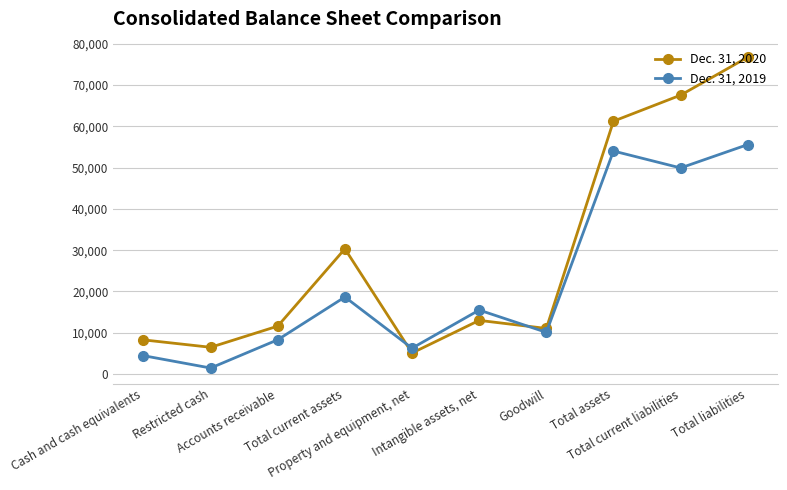

Reading left to right, list all the values displayed in this chart.

Dec. 31, 2020: Cash and cash equivalents=8275	Restricted cash=6479	Accounts receivable=11608	Total current assets=30334	Property and equipment, net=5090	Intangible assets, net=12998	Goodwill=11043	Total assets=61258	Total current liabilities=67567	Total liabilities=76760
Dec. 31, 2019: Cash and cash equivalents=4447	Restricted cash=1455	Accounts receivable=8307	Total current assets=18662	Property and equipment, net=6262	Intangible assets, net=15500	Goodwill=10099	Total assets=54028	Total current liabilities=49934	Total liabilities=55590